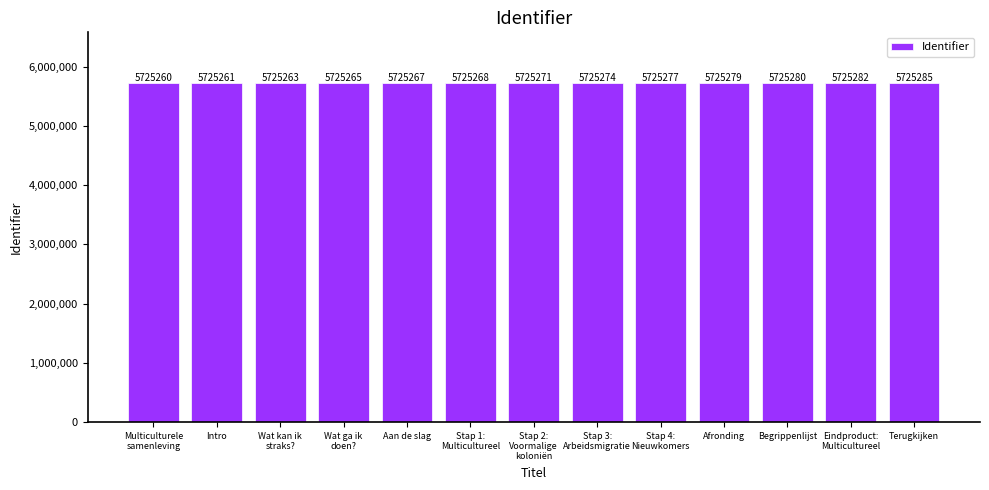

The value at Stap 1:
Multicultureel is 5725268. True or false?

True